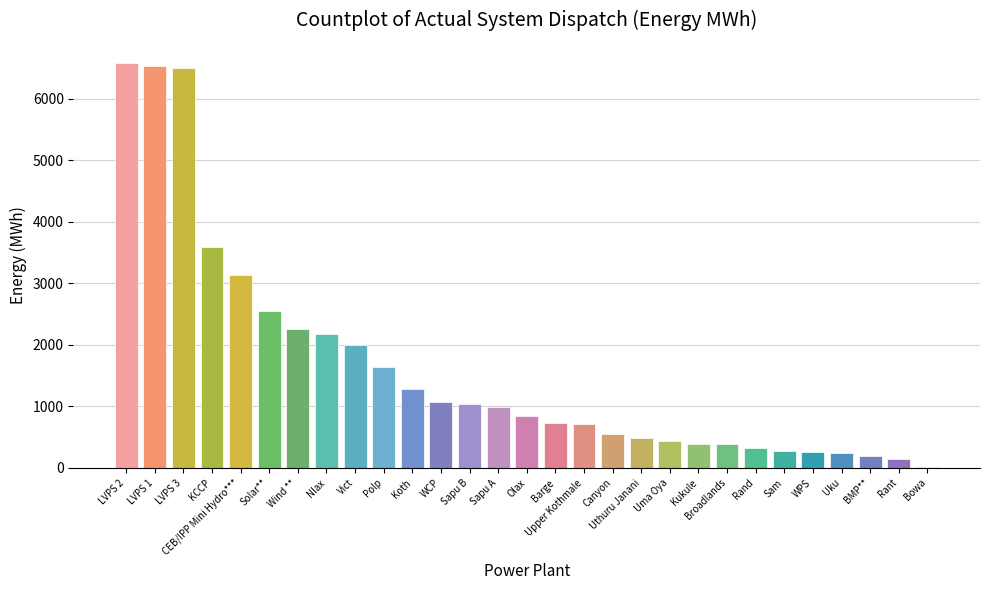

What is the change in value from CEB/IPP Mini Hydro*** to Upper Kothmale?

-2410.1